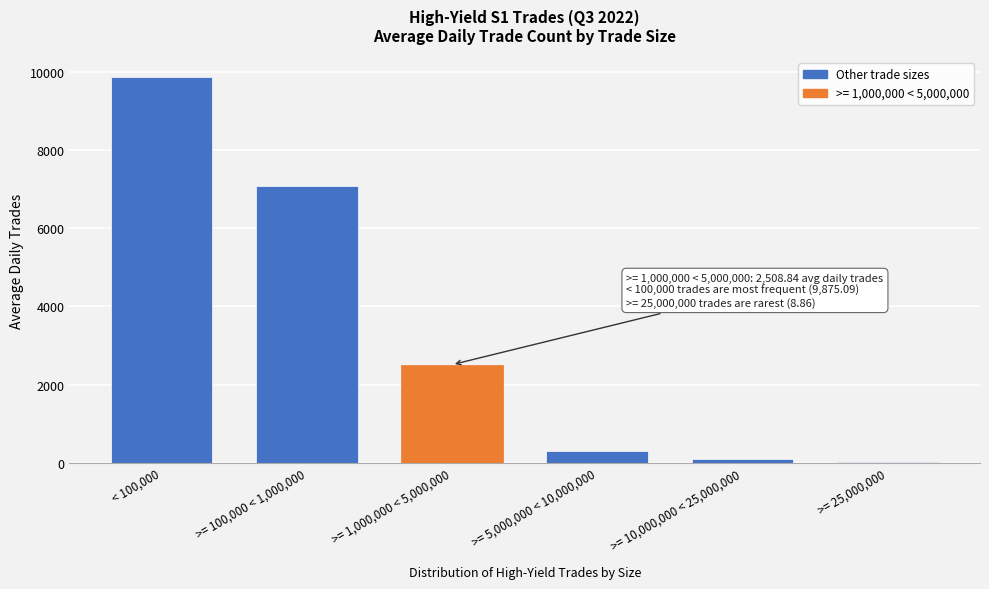

Reading left to right, extract all data points from this chart.

< 100,000=9875.1	>= 100,000 < 1,000,000=7079.3	>= 1,000,000 < 5,000,000=2508.8	>= 5,000,000 < 10,000,000=294.0	>= 10,000,000 < 25,000,000=87.9	>= 25,000,000=8.9